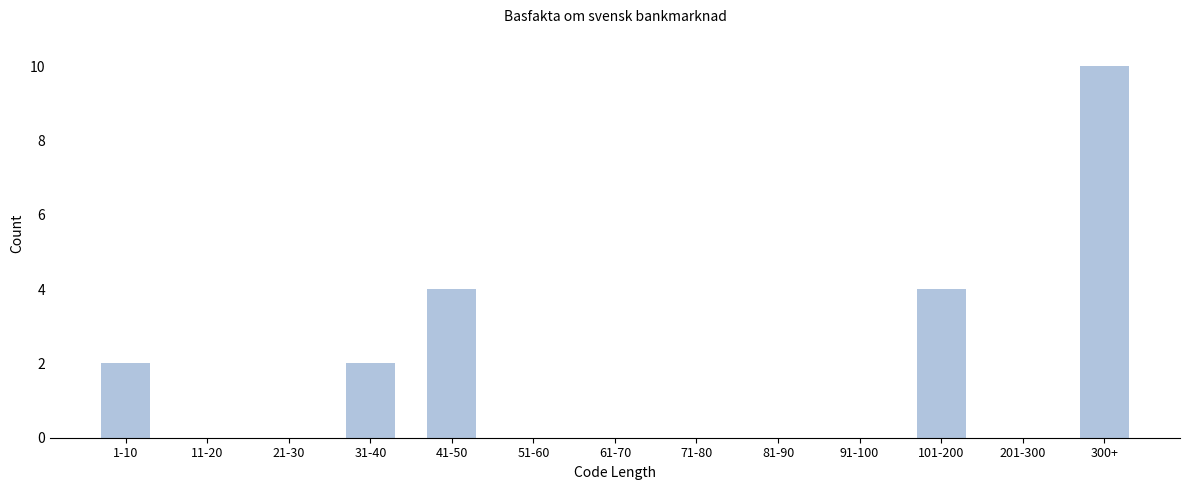

Reading right to left, list all the values displayed in this chart.

300+=10	201-300=0	101-200=4	91-100=0	81-90=0	71-80=0	61-70=0	51-60=0	41-50=4	31-40=2	21-30=0	11-20=0	1-10=2